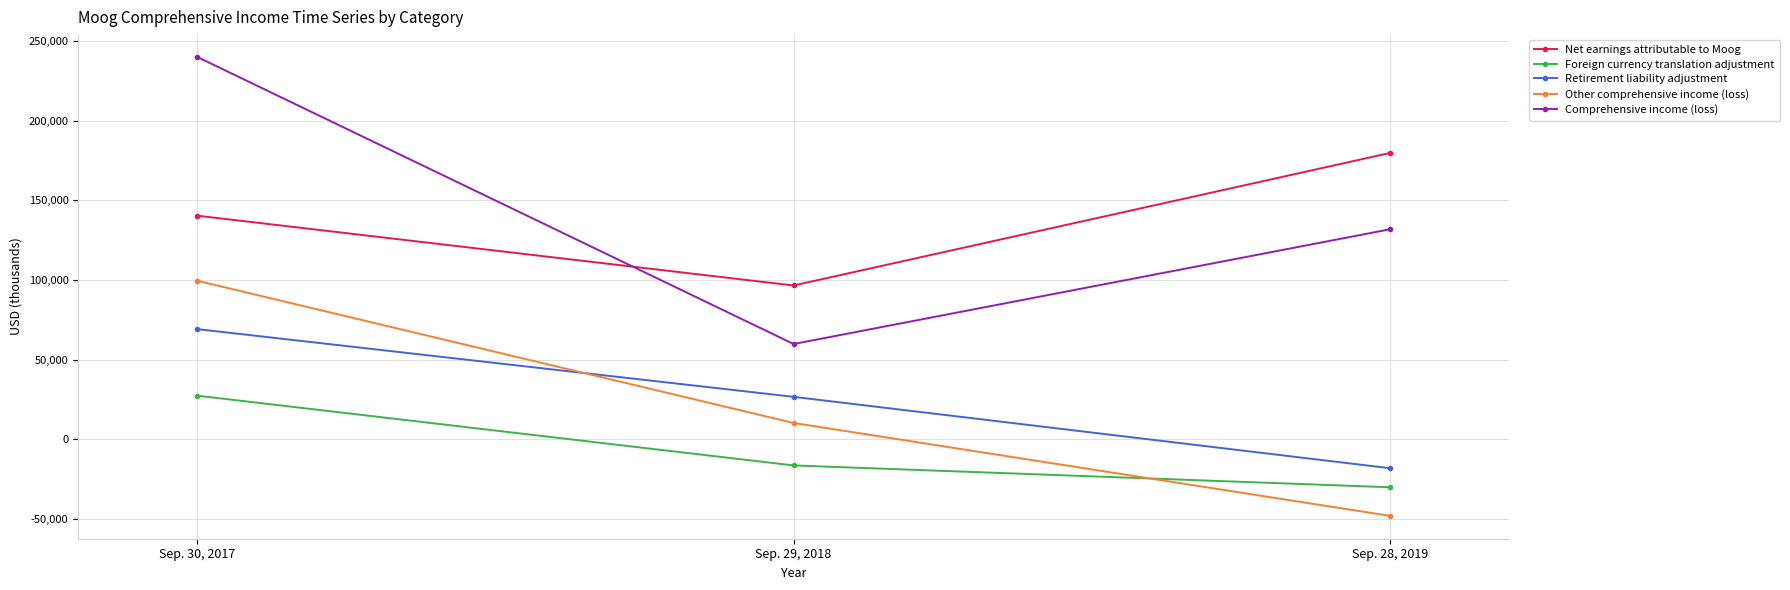

What is the difference between the Retirement liability adjustment values at Sep. 29, 2018 and Sep. 28, 2019?

44763